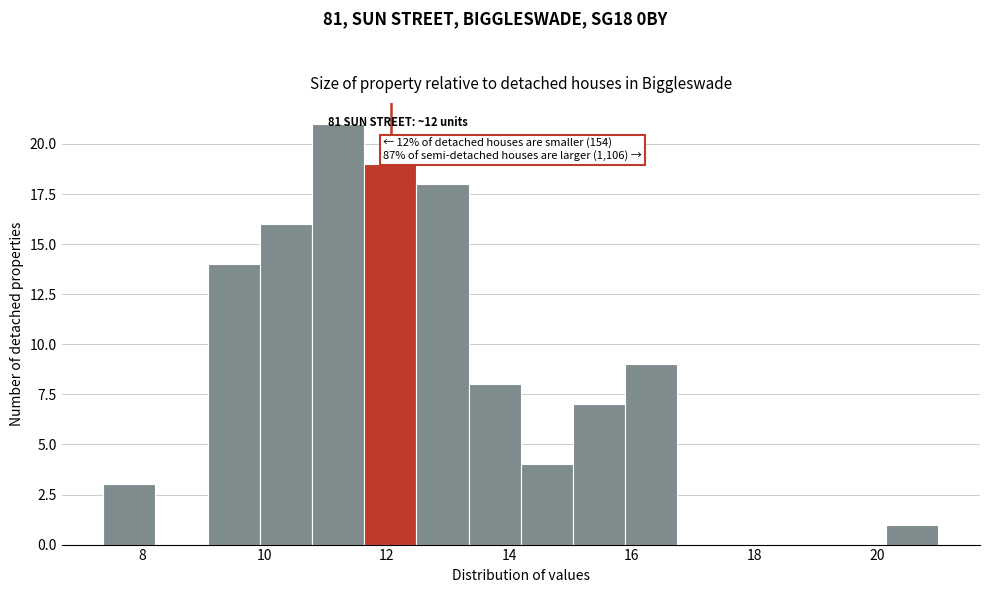

Which range on the x-axis has the tallest bar?

10.8 to 11.6